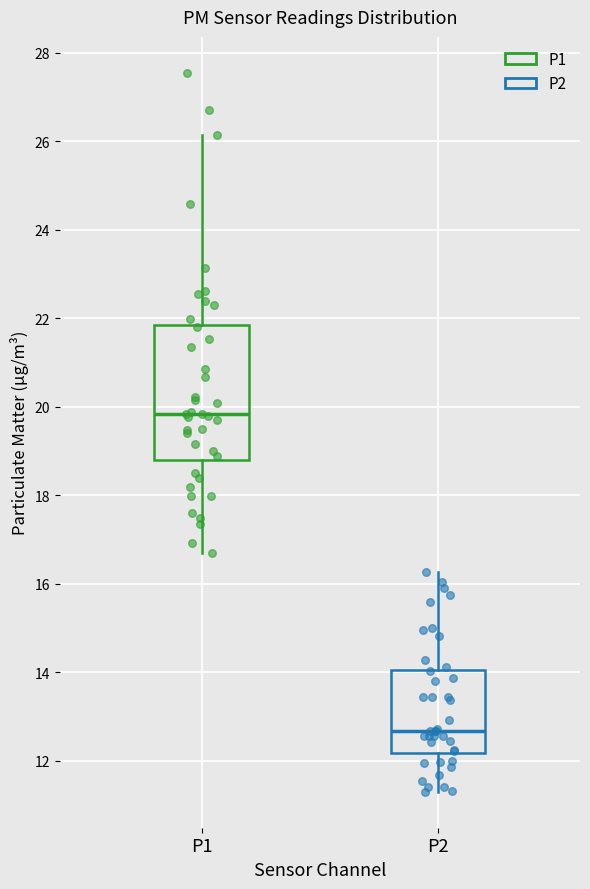

Reading left to right, transcribe this box plot: for each box, give where its median line is, the range the box spans, and where its two whiskers end, as read against the y-axis. The values are not printed on the chart, so give them approximately, as read against the axis.

P1: median 19.8, box 18.8 to 21.8, whiskers 16.8 to 26.2
P2: median 12.6, box 12.2 to 14.0, whiskers 11.4 to 16.2